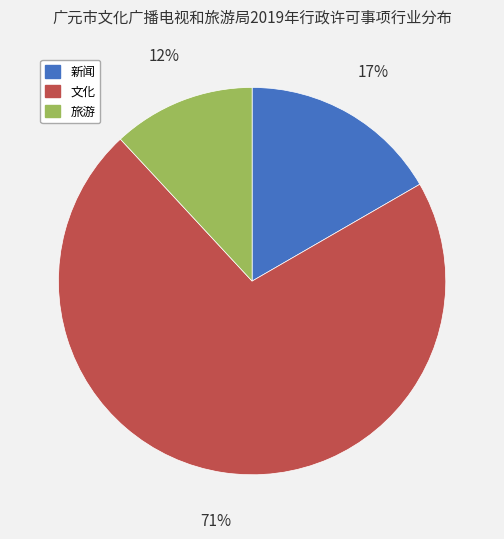

To the nearest percent, what is the average slice percentage?

33%